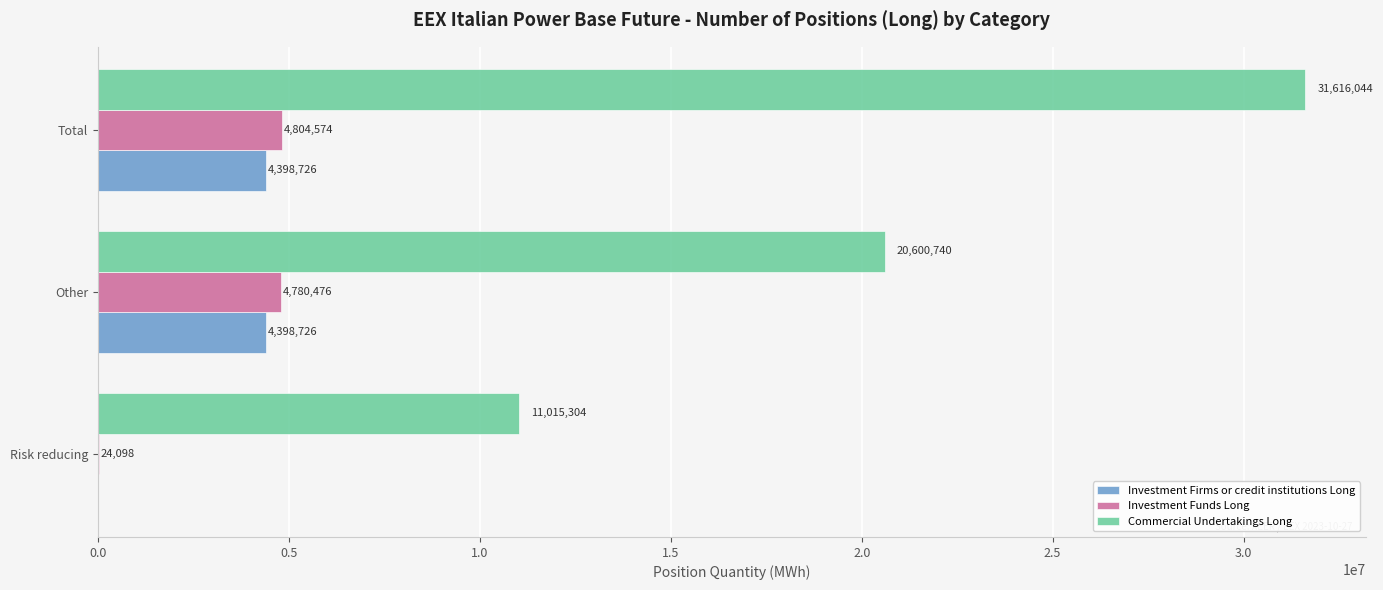

What is the highest value of the Commercial Undertakings Long series?

31616044